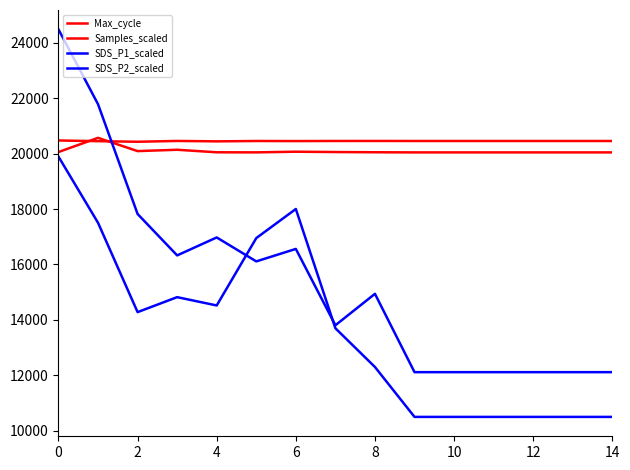

Where is the first local maximum for SDS_P1_scaled?

6